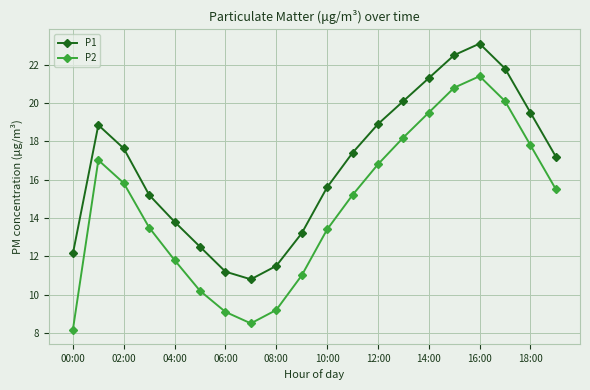

What is the difference between the maximum and second lowest values in the P2 series?

12.9